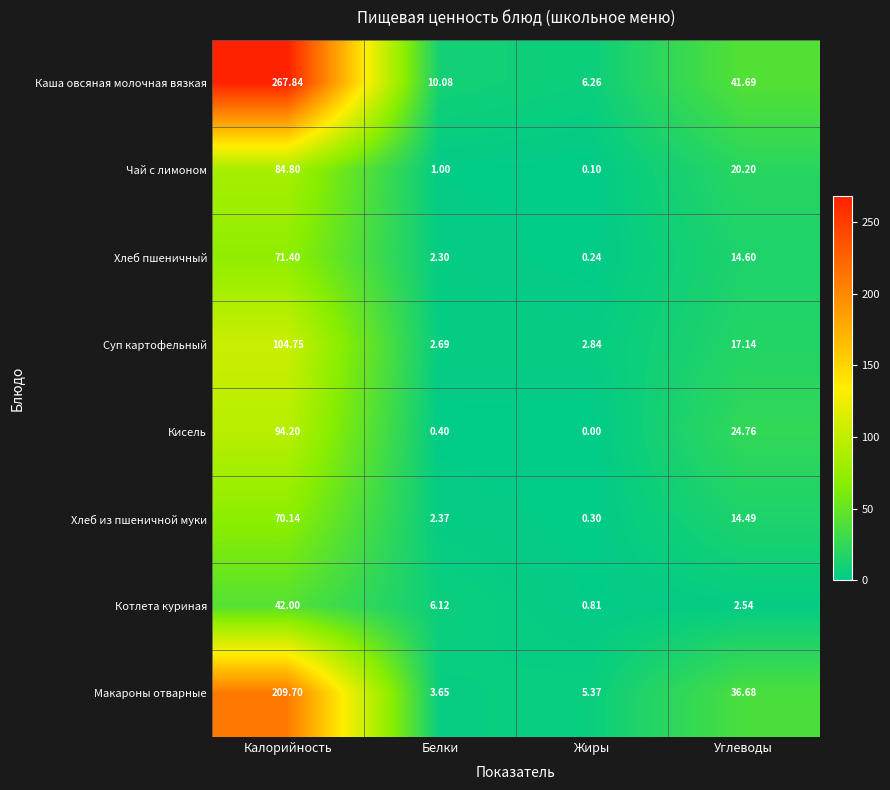

Count the number of data series in this chart.

8